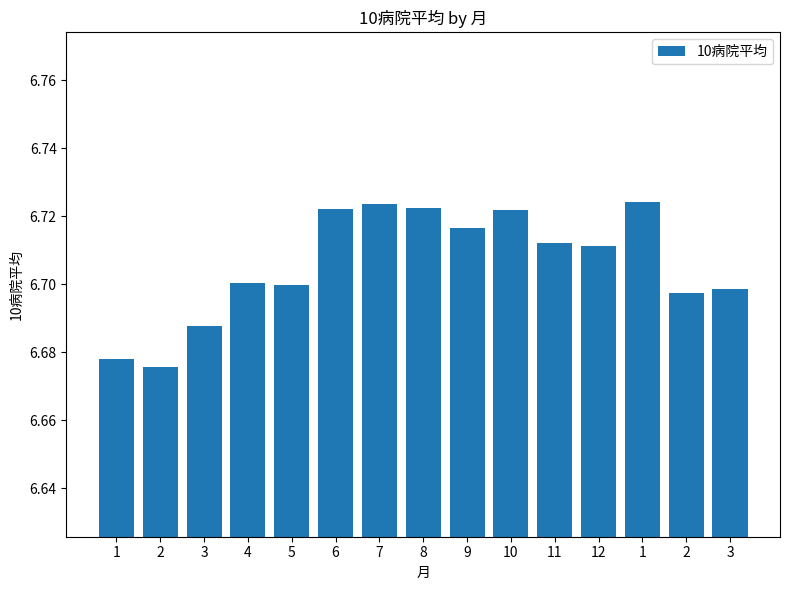

Is it true that the value at 11 is 6.7?

True